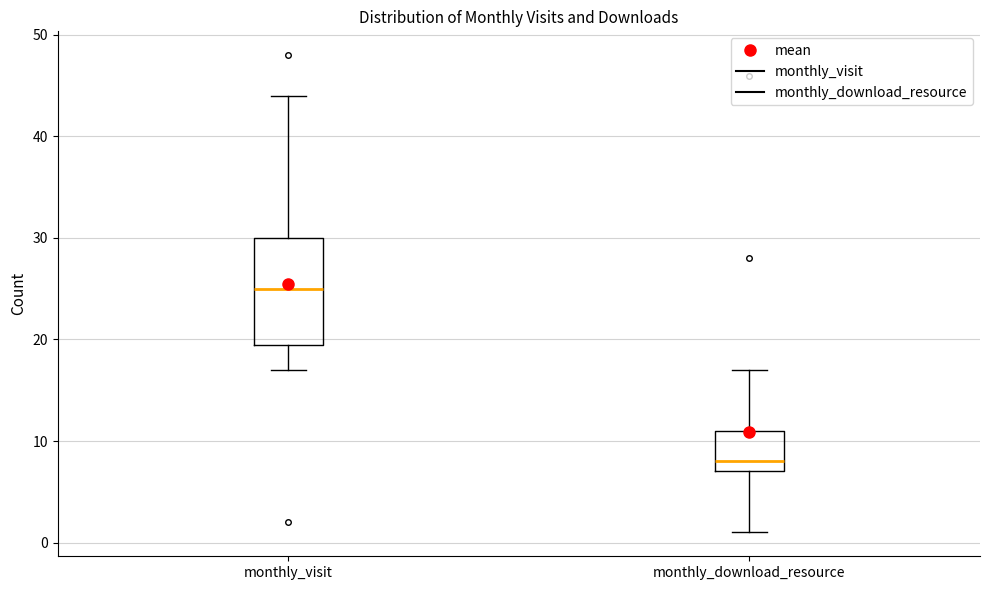

Which box has the lowest median line?

monthly_download_resource